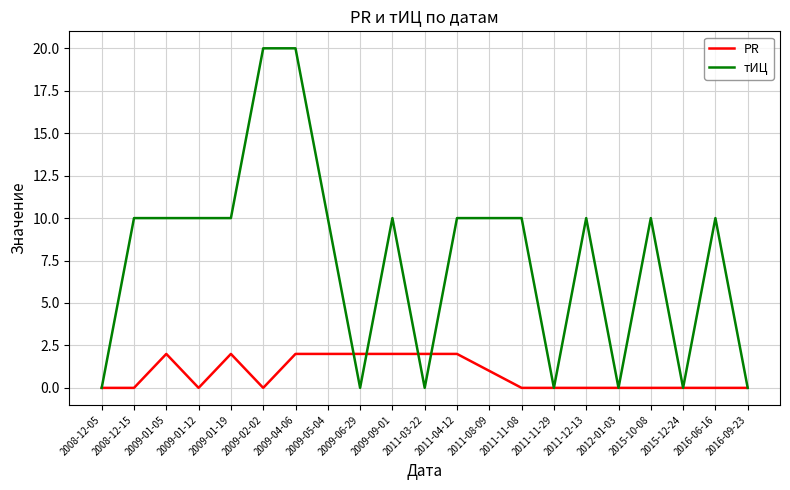

At 2015-10-08, list the series in order from smallest to largest.

PR, тИЦ